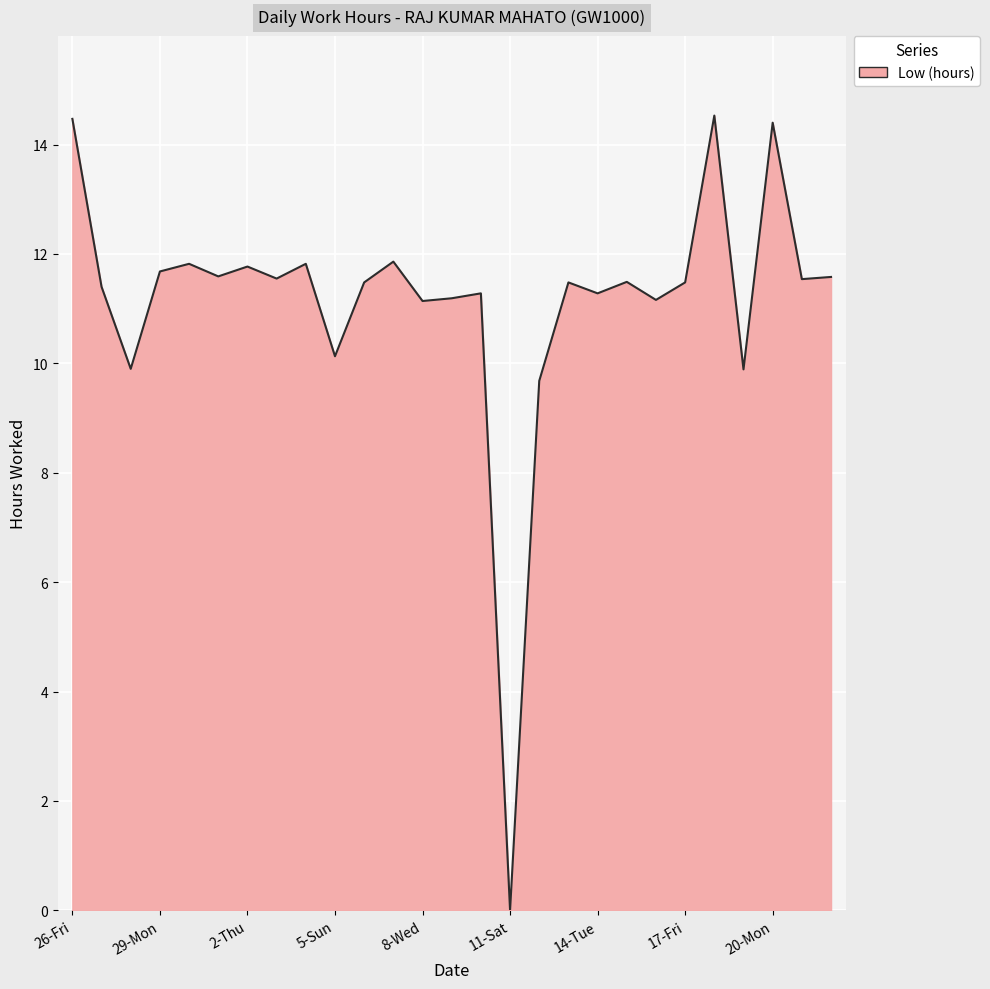

Count the number of categories in the chart.

27